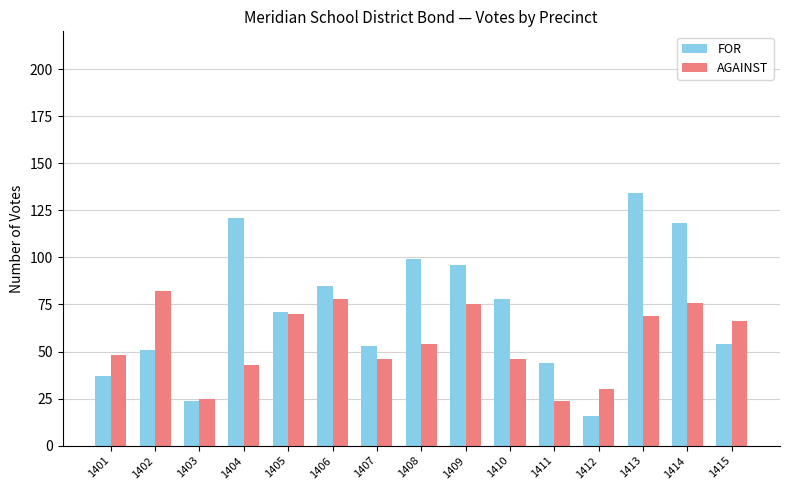

What is the difference between the maximum and second lowest values in the AGAINST series?

57